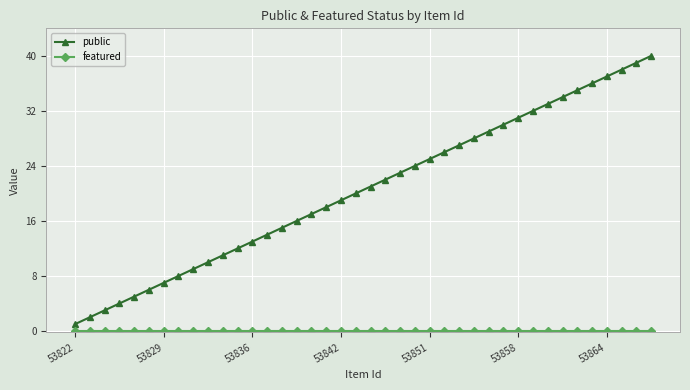

What is the maximum value shown in the chart?

40